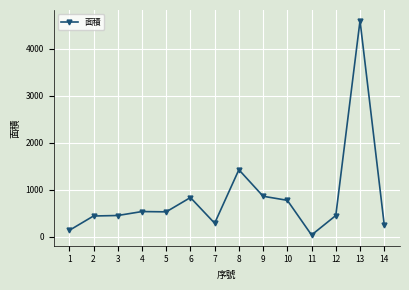

The value at 2 is 114.5. True or false?

False